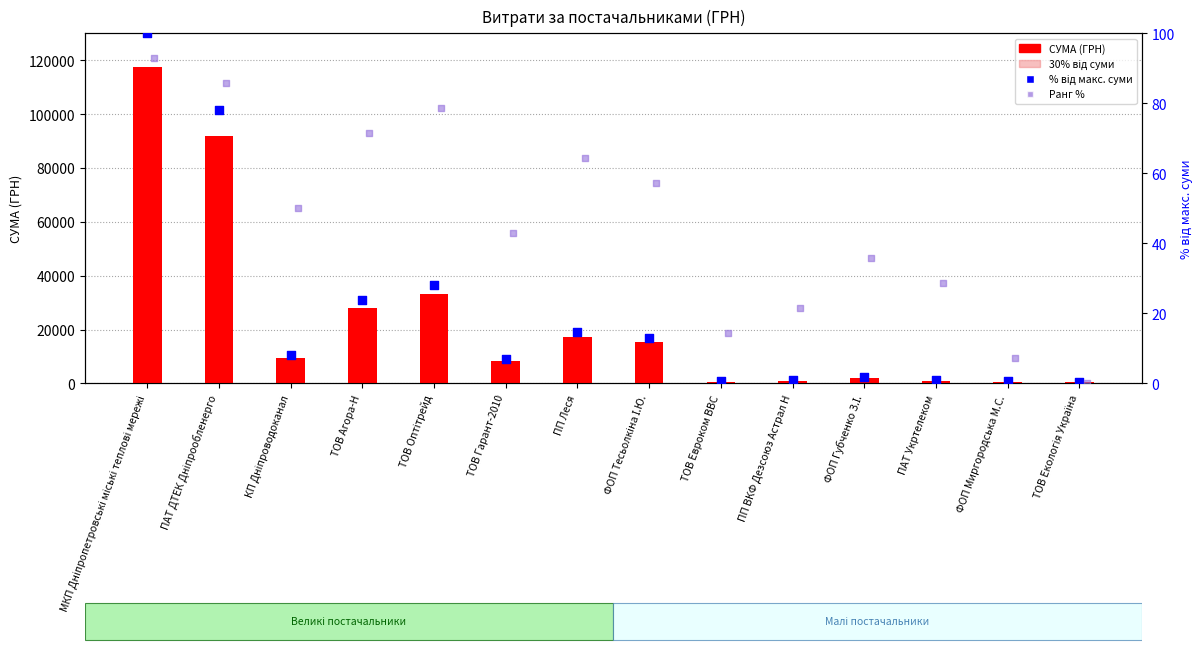

Which series reaches the maximum Y coordinate?

СУМА (ГРН)